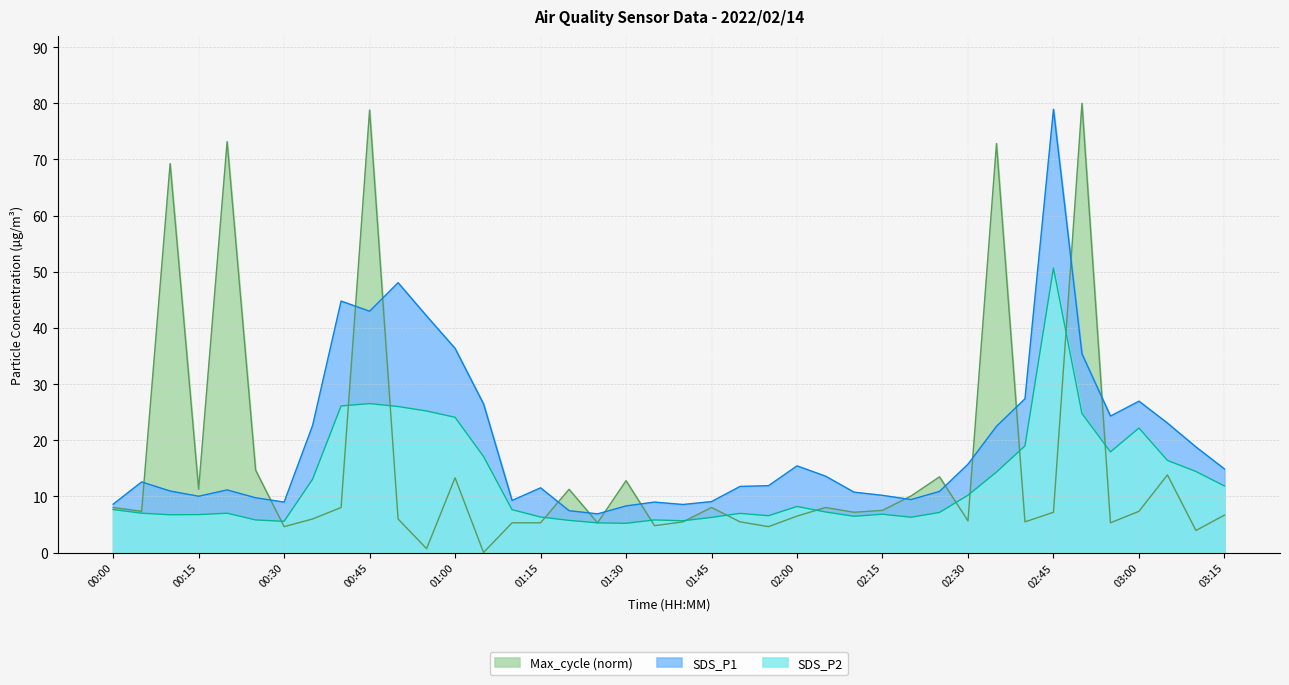

How many lines are shown in the chart?

3